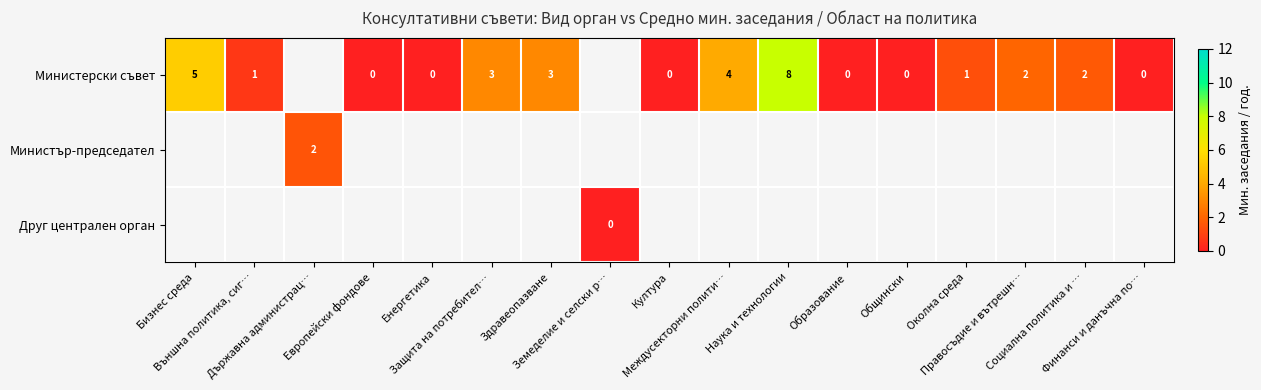

Which series has the largest range (max minus min)?

Министерски съвет